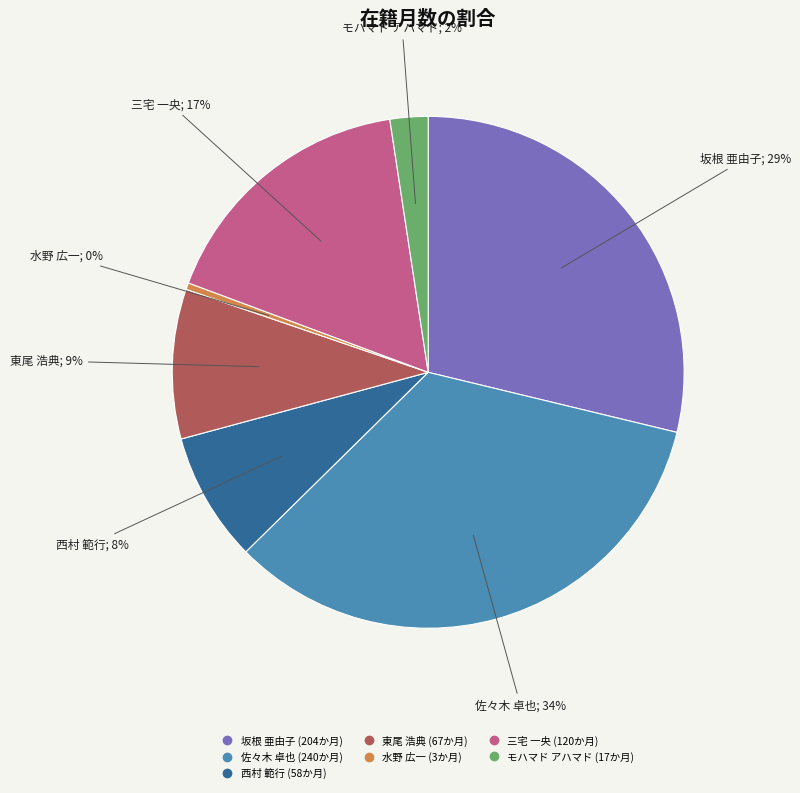

Do モハマド アハマド and 坂根 亜由子 together represent more than half of the pie?

No